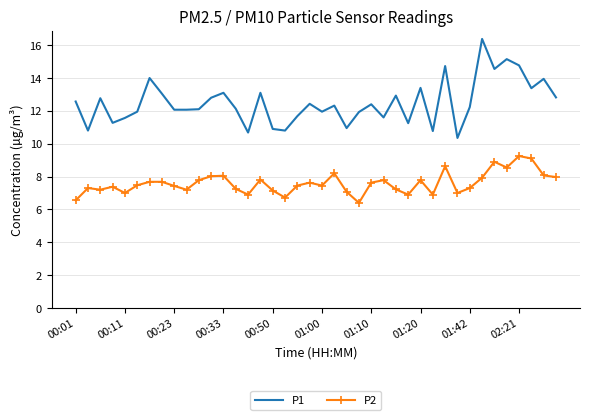

What is the maximum value shown in the chart?

16.4